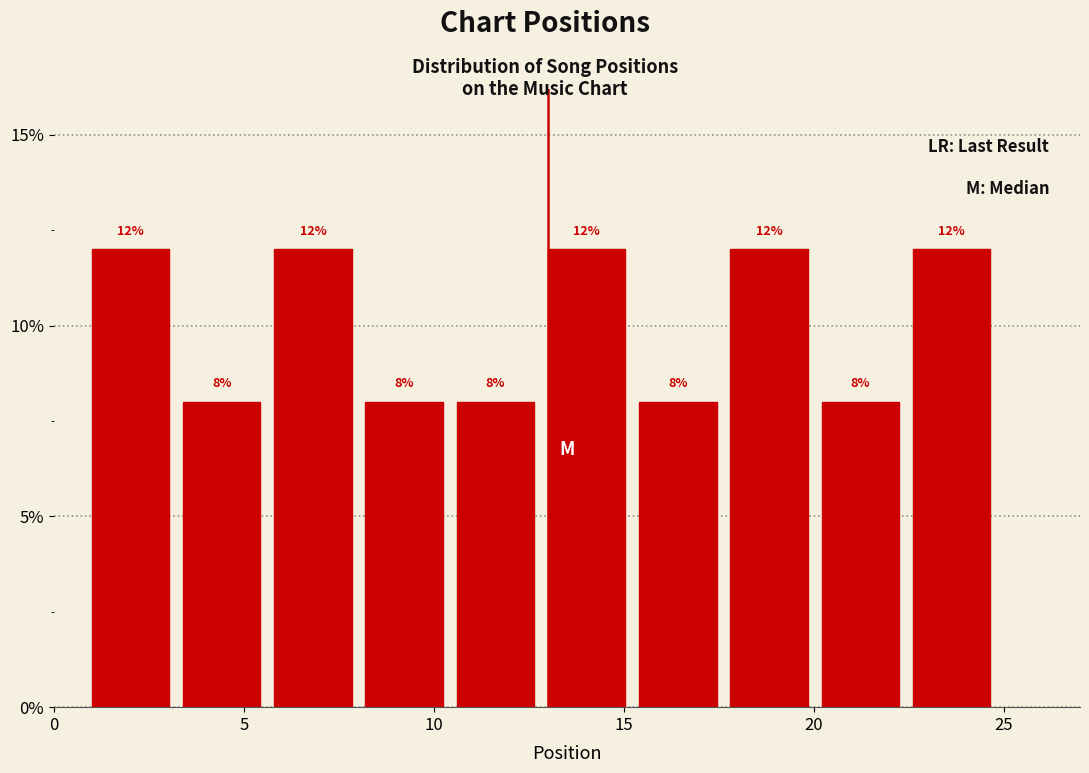

What is the height of the bar covering 15.4 to 17.8 on the x-axis? The bar edges are not printed on the chart, so give them approximately, as read against the axis.

8